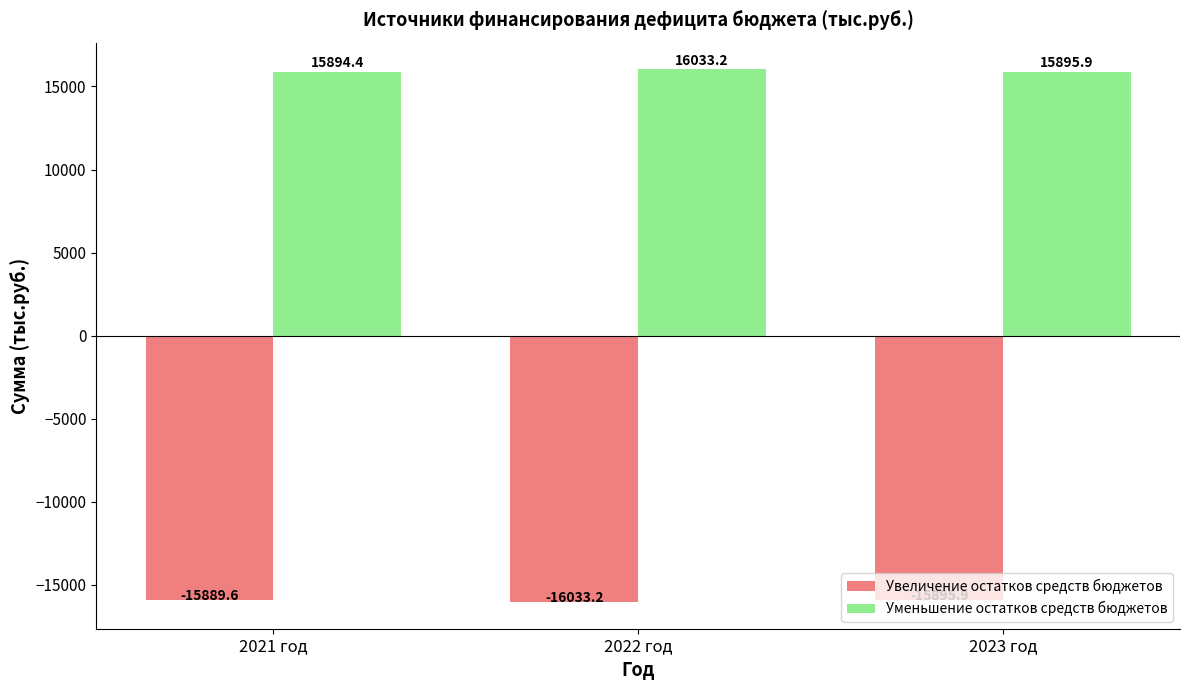

How many groups of bars are there?

3